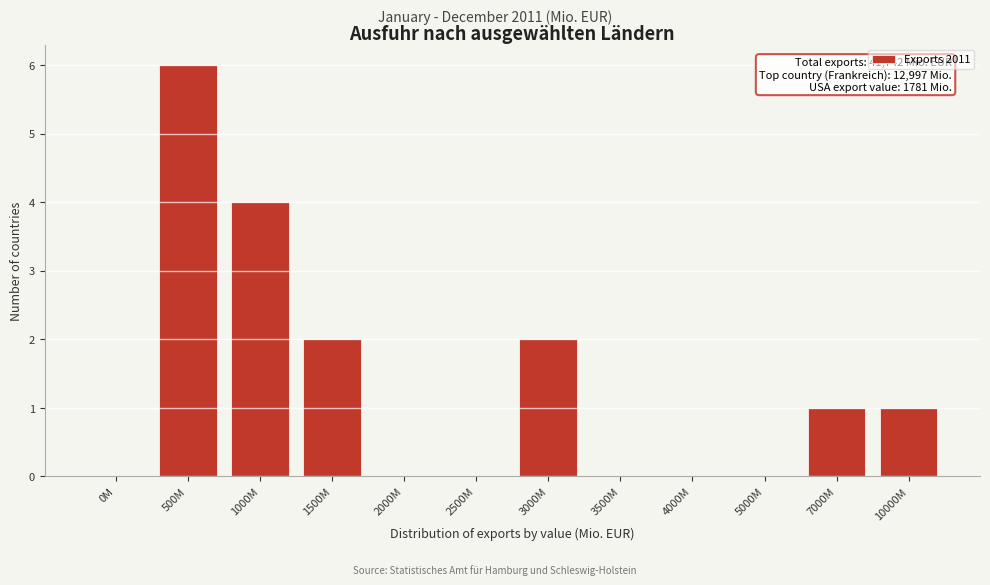

Reading left to right, list all the values displayed in this chart.

0M=0	500M=6	1000M=4	1500M=2	2000M=0	2500M=0	3000M=2	3500M=0	4000M=0	5000M=0	7000M=1	10000M=1